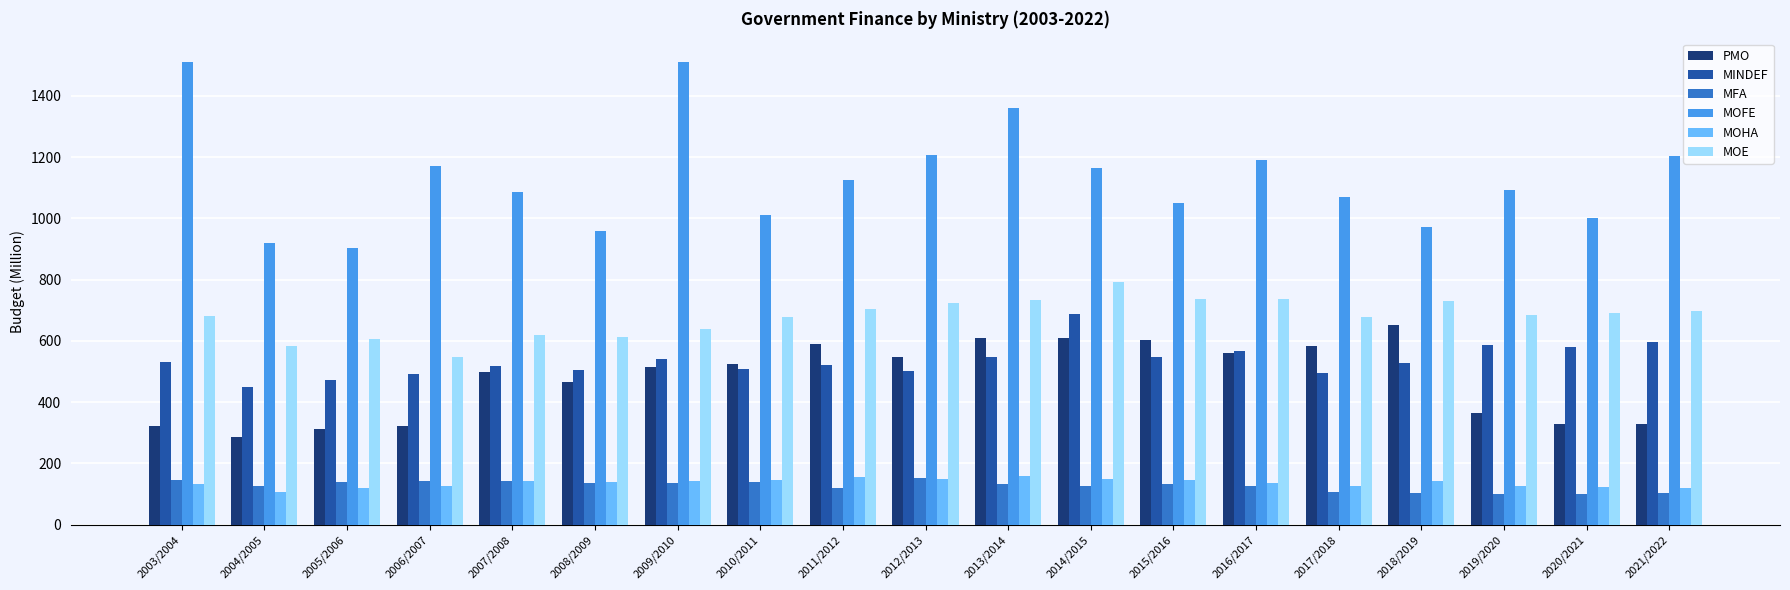

Between 2003/2004 and 2014/2015, which series saw the biggest shift?

MOFE